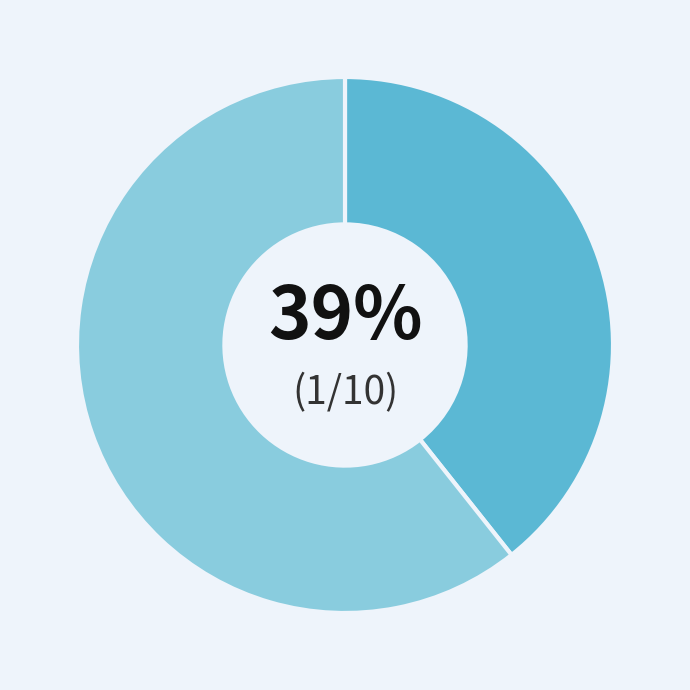

To the nearest percent, what is the average slice percentage?

50%